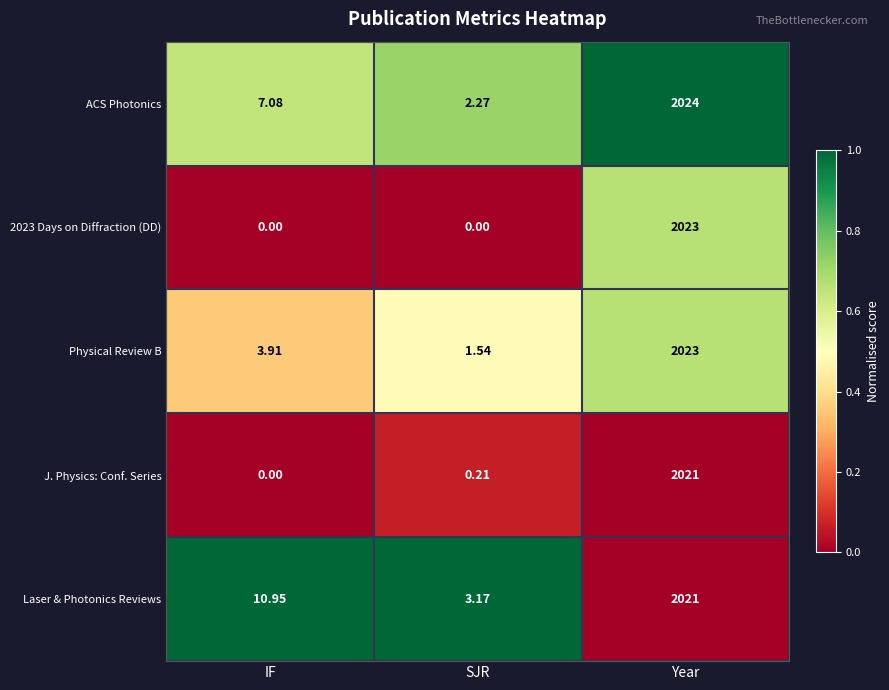

Where does the Laser & Photonics Reviews series first go above 10?

IF